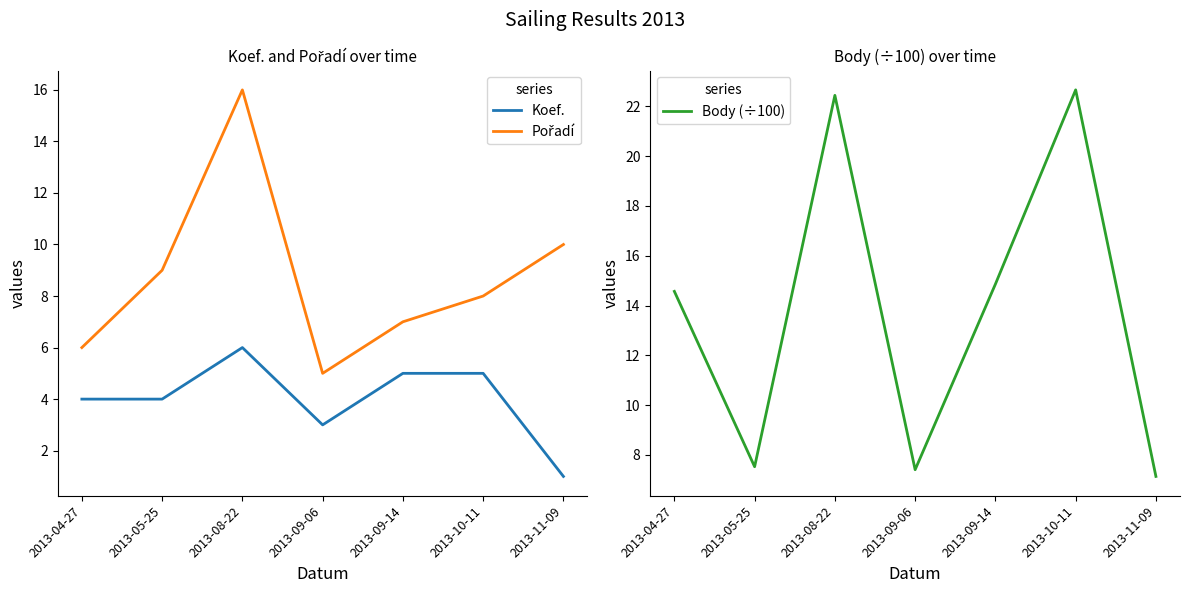

What is the difference between the maximum and minimum values in the Pořadí series?

11.0